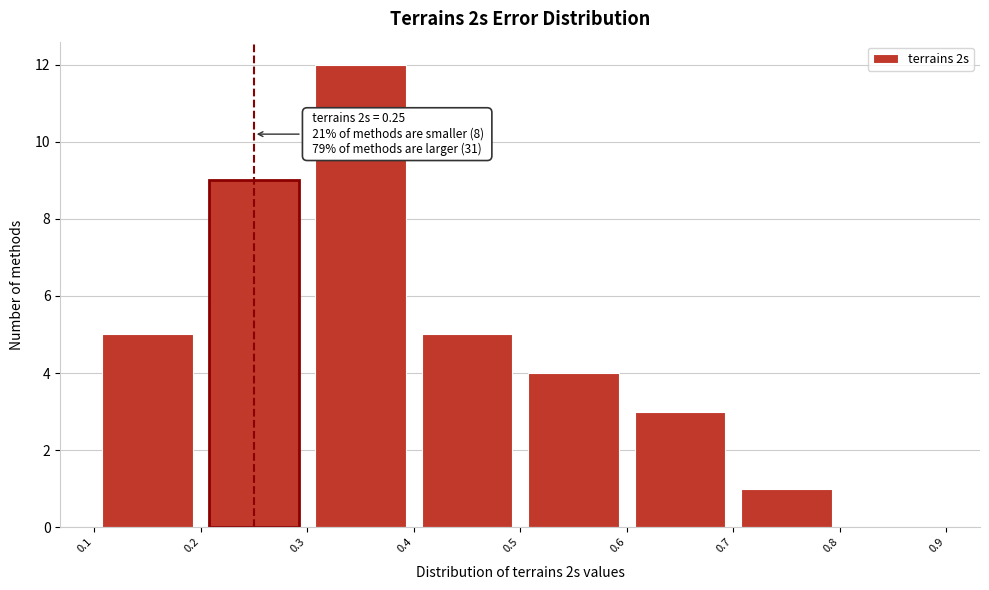

Which range on the x-axis has the tallest bar?

0.3 to 0.4